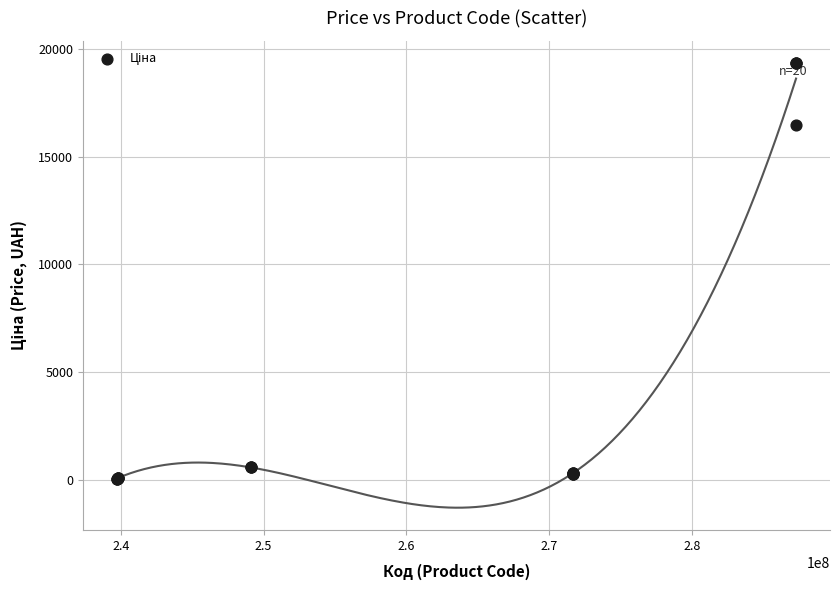

What Y value in the scatter plot is closest to 9699?

16448.2